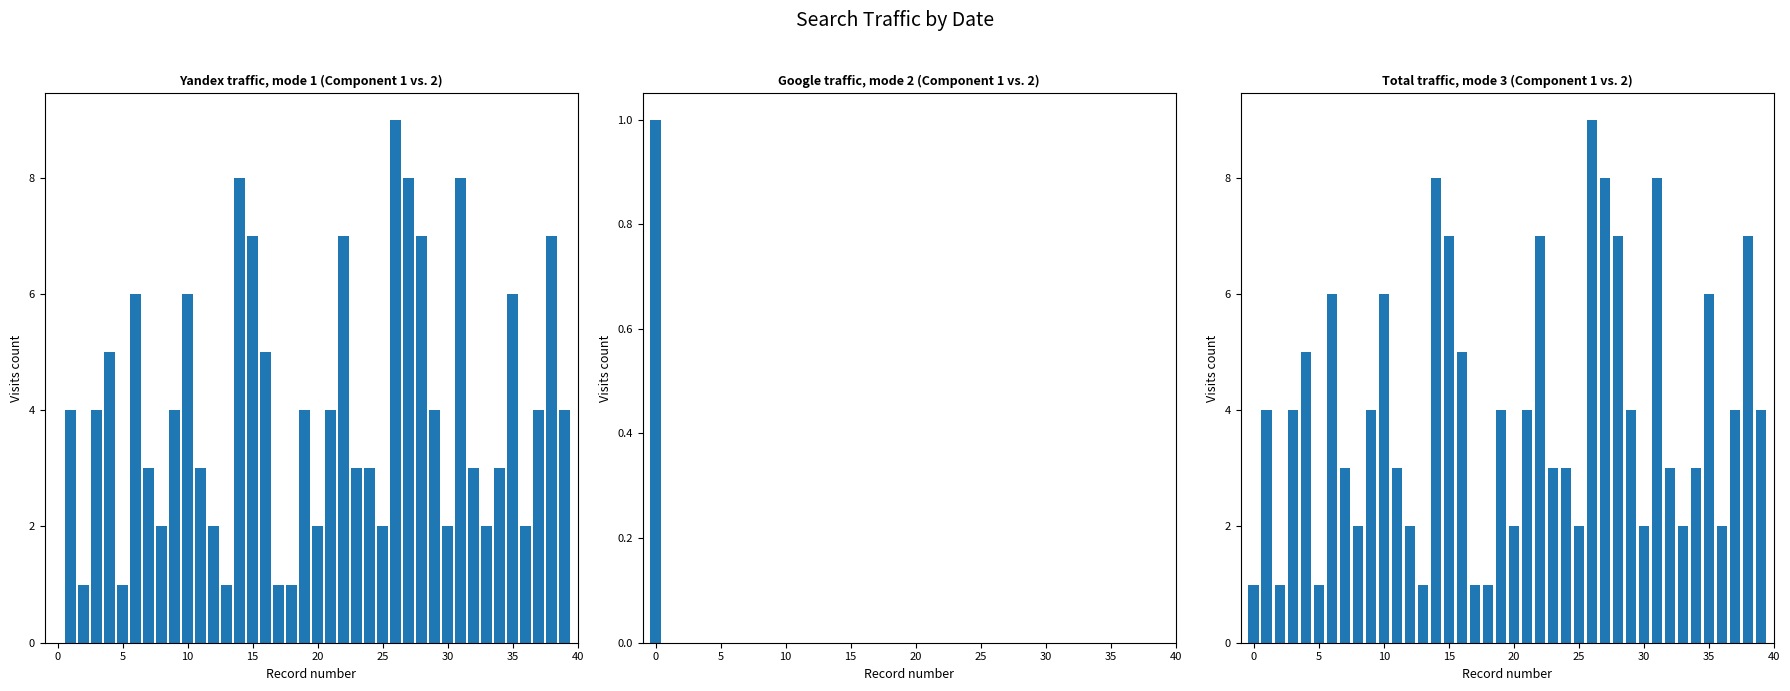

At which category is the sum across all series the highest?

26